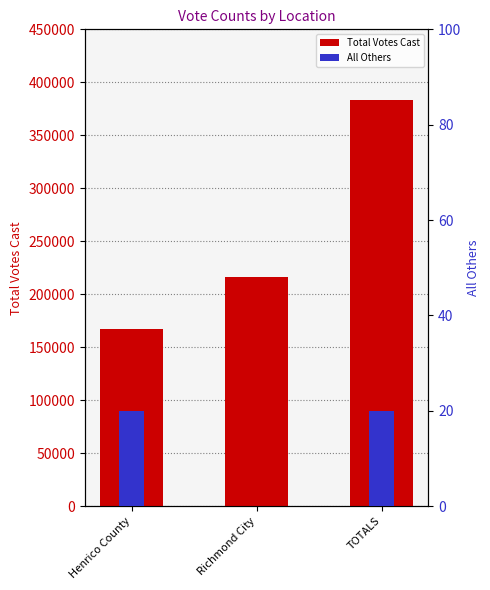

What is the difference between the All Others values at TOTALS and Richmond City?

20